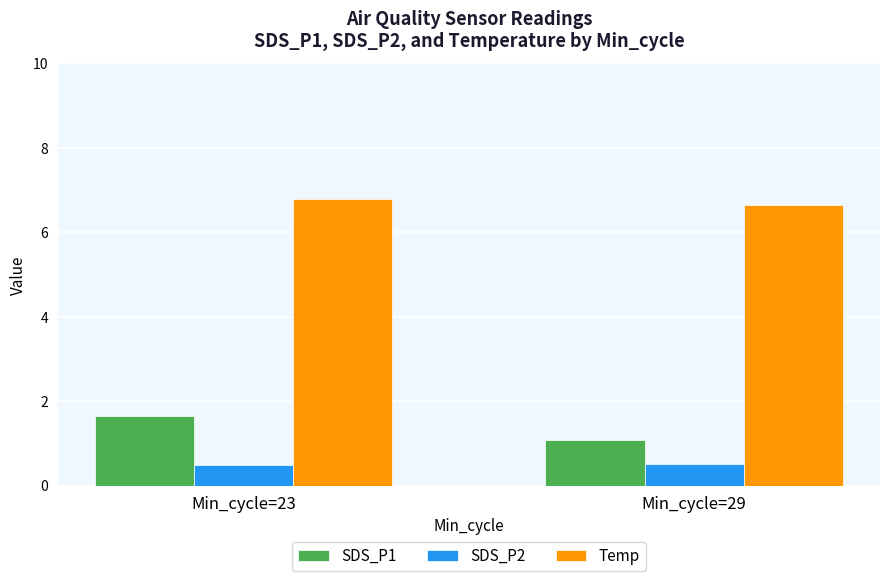

At Min_cycle=23, list the series in order from largest to smallest.

Temp, SDS_P1, SDS_P2